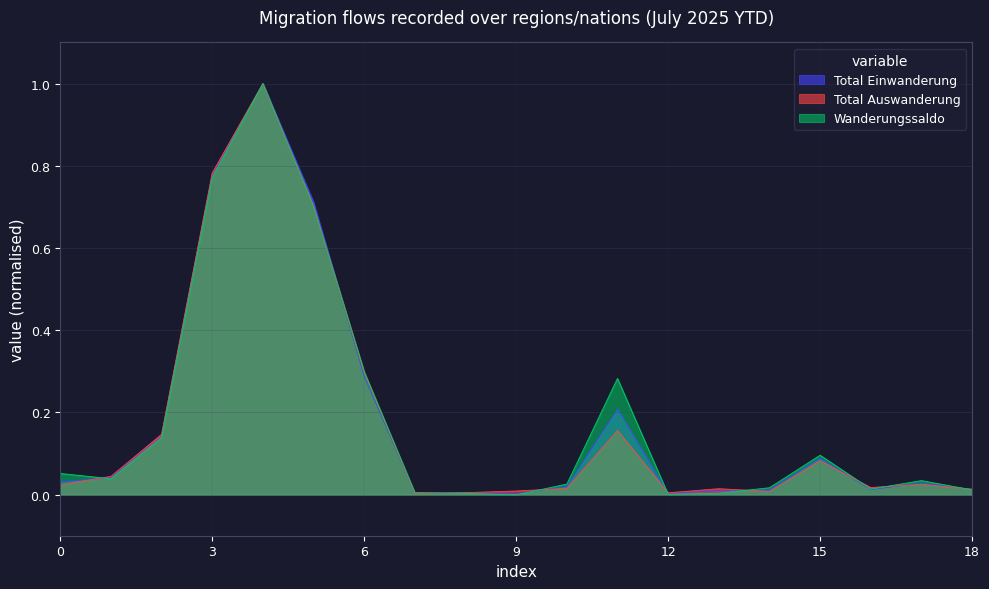

What is the difference between the Total Auswanderung values at Frankreich and Asien?

0.1